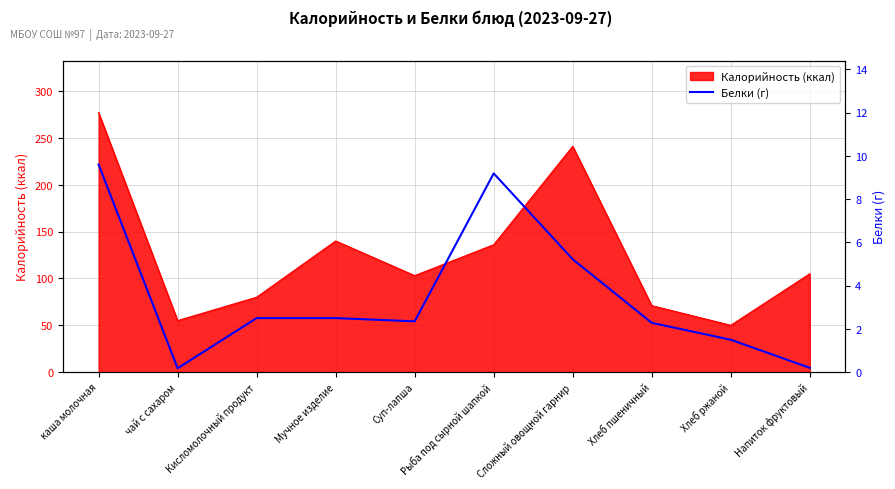

Is it true that Калорийность (ккал) equals 140 at Мучное изделие?

True